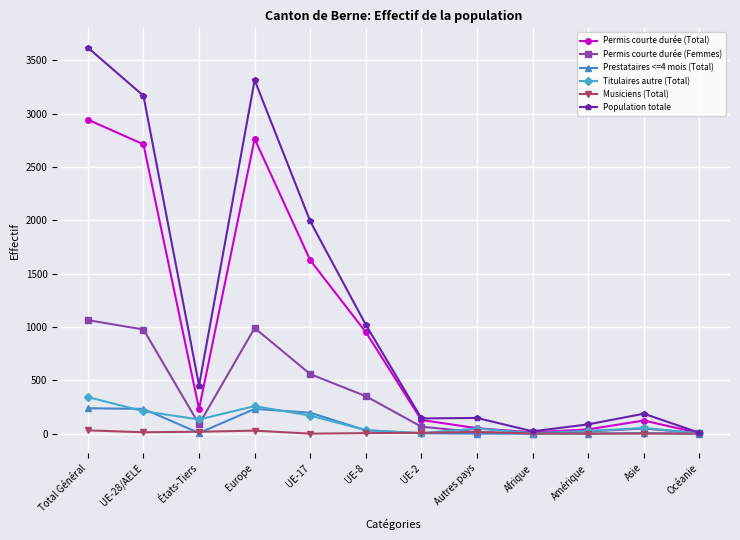

Is it true that Musiciens (Total) equals 2 at Afrique?

True